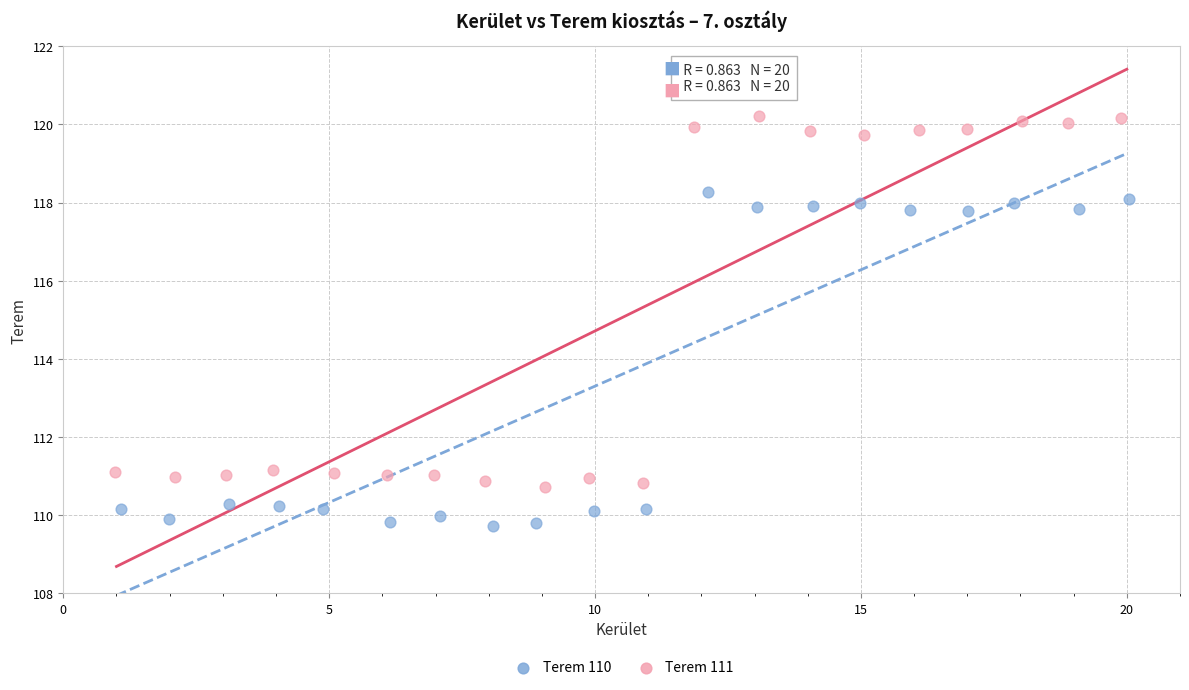

Which series contains the lowest Y value?

Terem 110